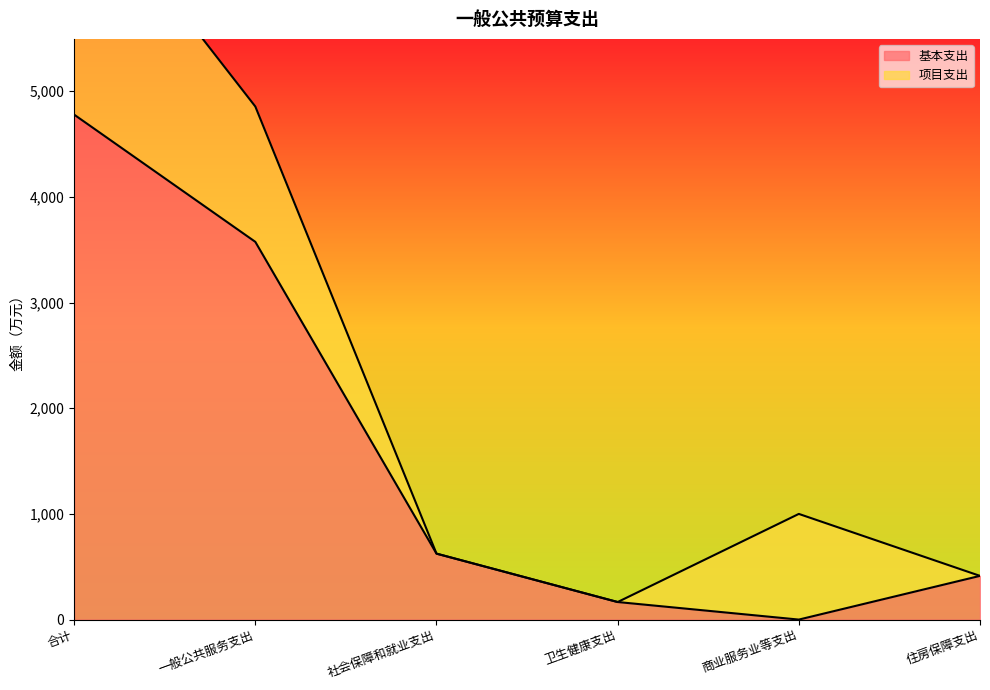

The value of 基本支出 at 住房保障支出 is 413.6. True or false?

True